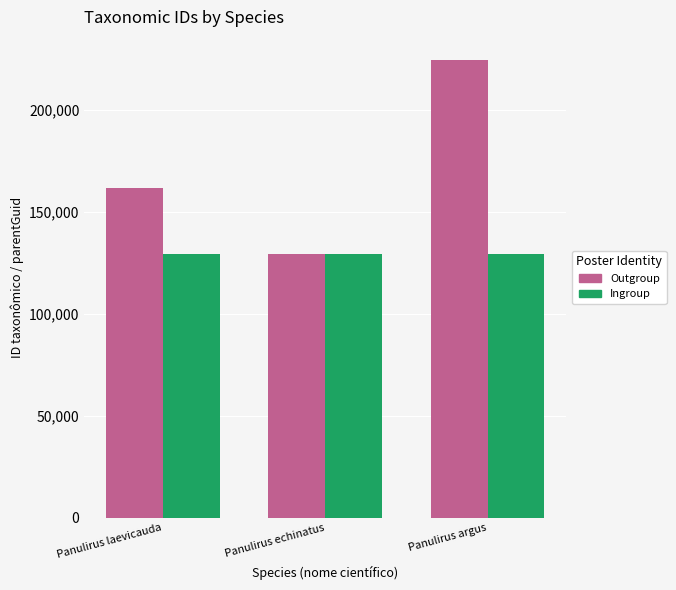

At how many categories does at least one series exceed 201455?

1